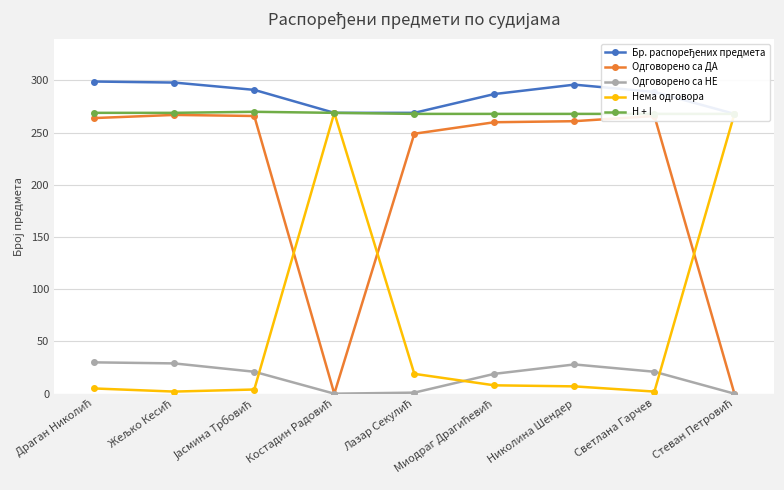

Which series has the largest range (max minus min)?

Одговорено са ДА